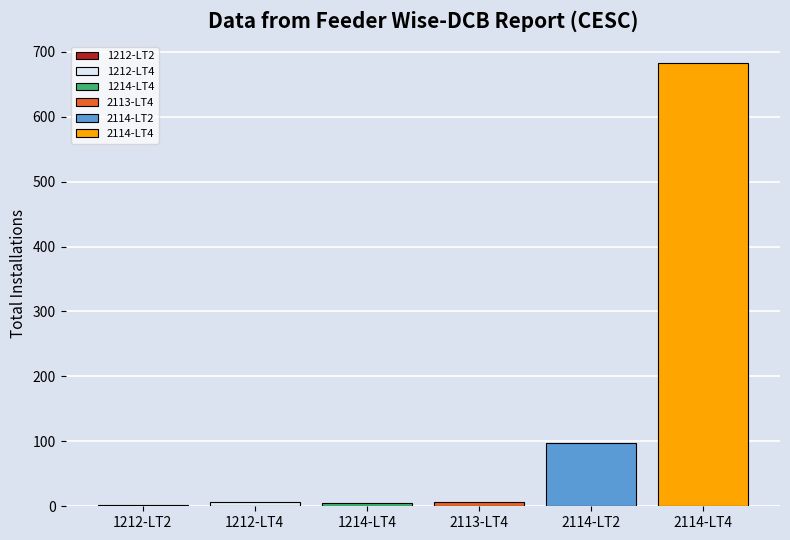

The Installations Billed series shows 139 at 2114-LT2. True or false?

False